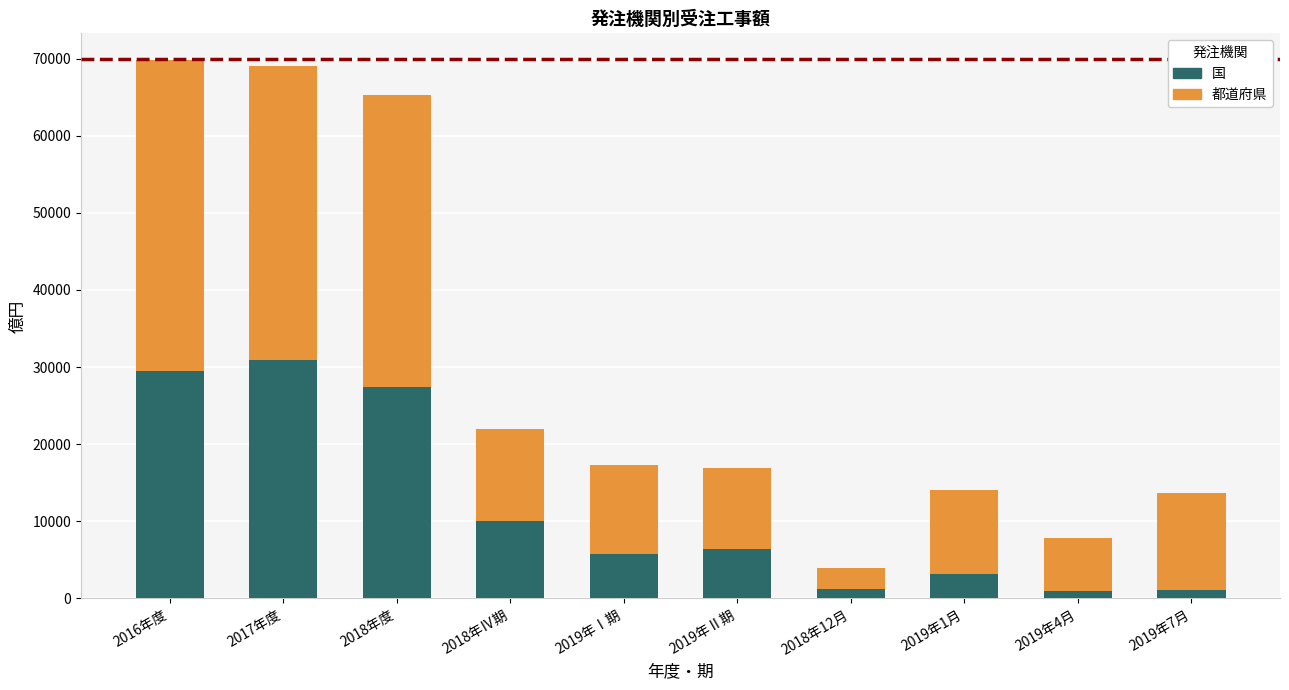

At which label is 国 closest to 15920?

2018年Ⅳ期